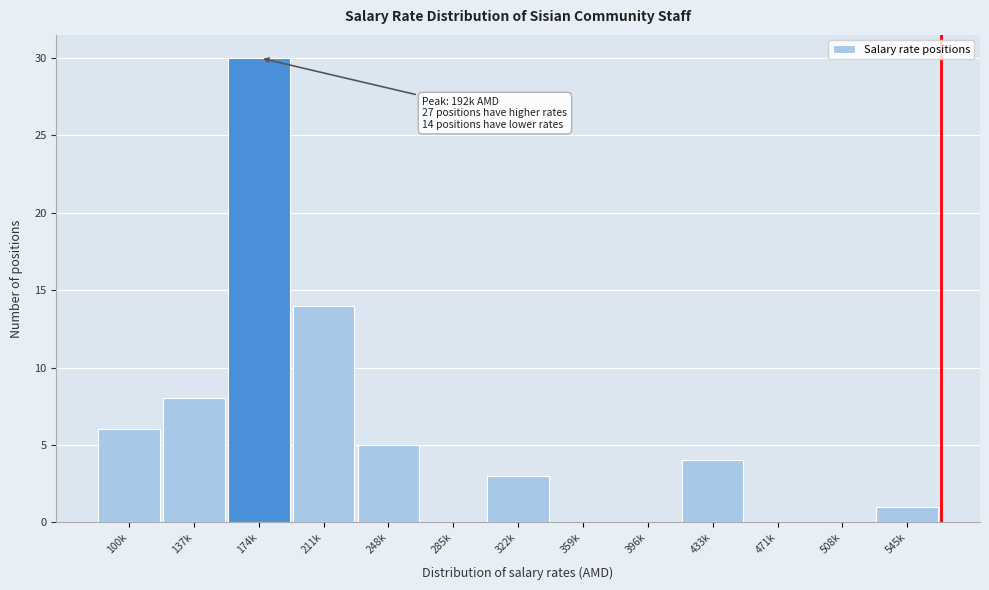

Reading right to left, what are all the values shown in this chart?

545k=1	508k=0	471k=0	433k=4	396k=0	359k=0	322k=3	285k=0	248k=5	211k=14	174k=30	137k=8	100k=6